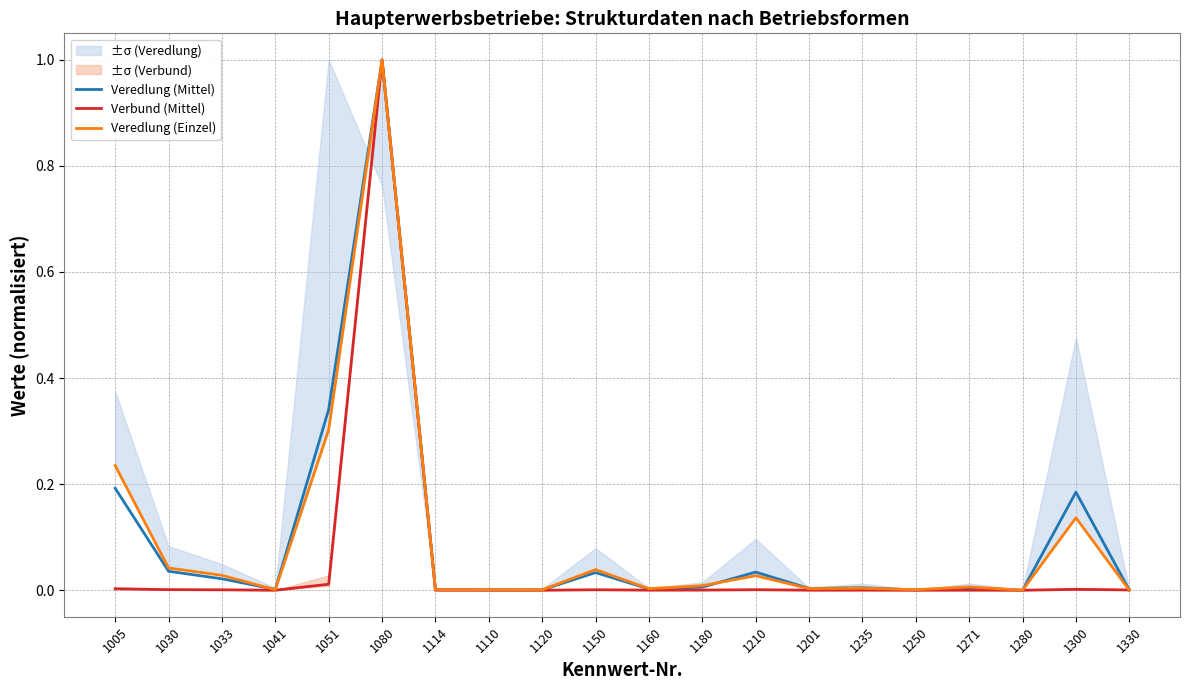

At which category is the sum across all series the highest?

1080